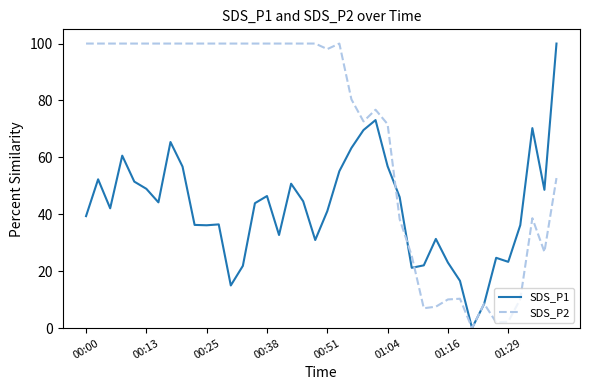

Which series has the largest total across all categories?

SDS_P2